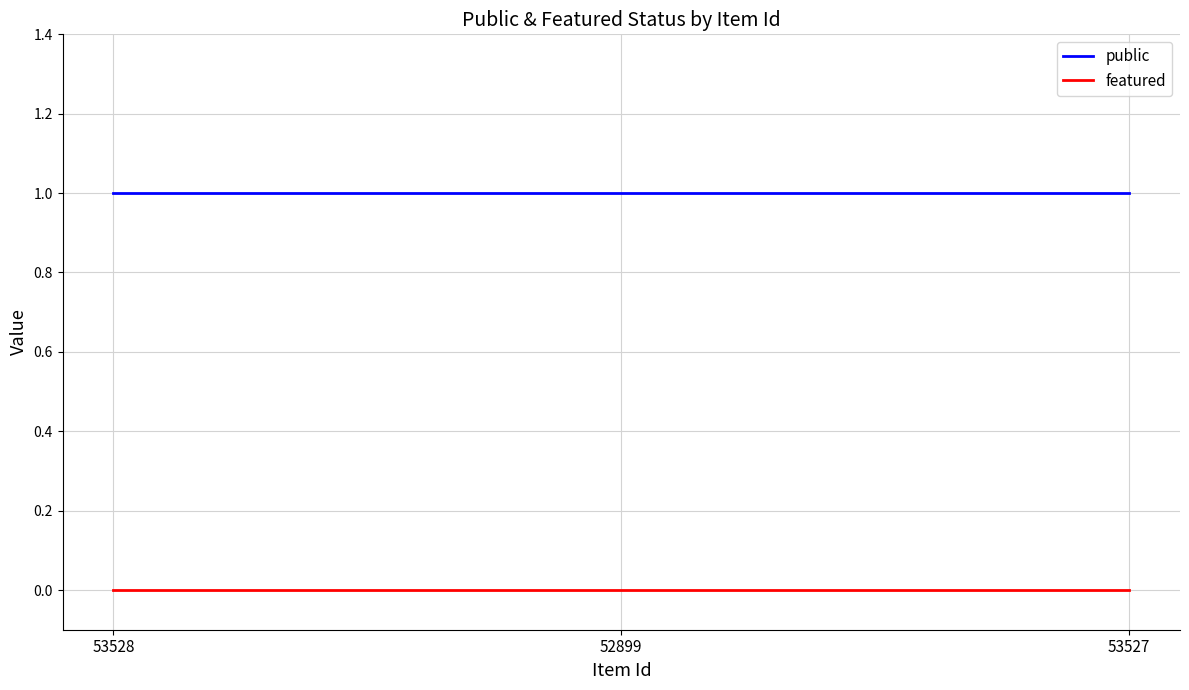

What is the approximate value of public at 53528?

1